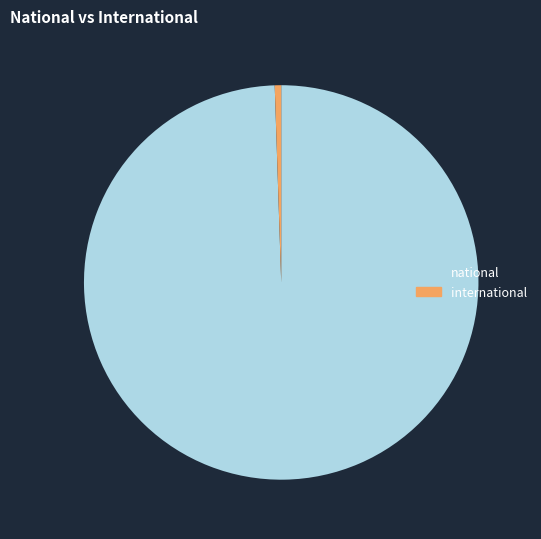

How many segments does this pie chart have?

2